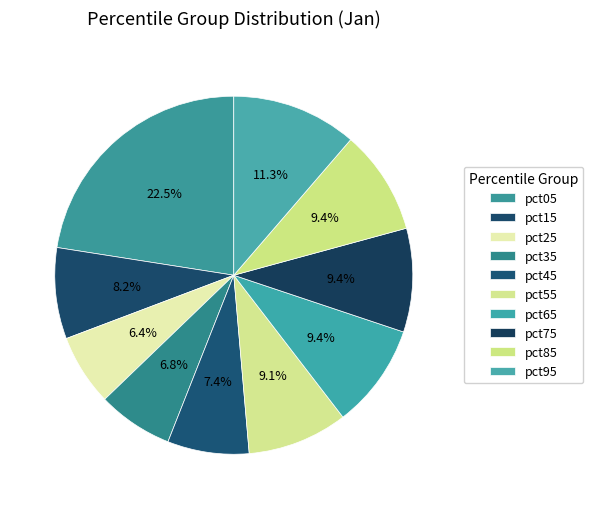

To the nearest percent, what is the difference between the pct65 and pct45 slice percentages?

2%